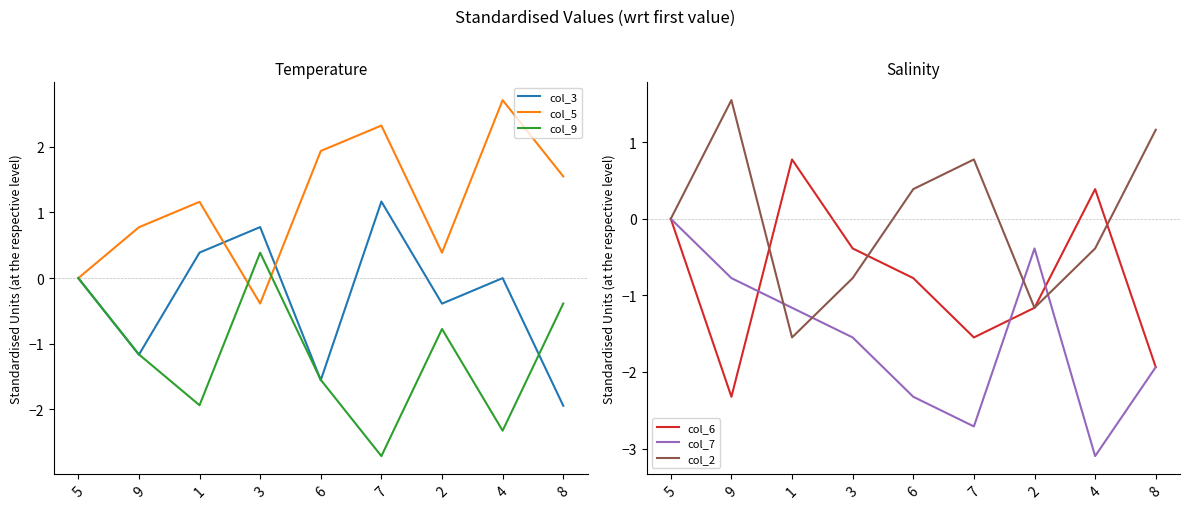

What is the difference between the col_9 values at 1 and 4?

0.4